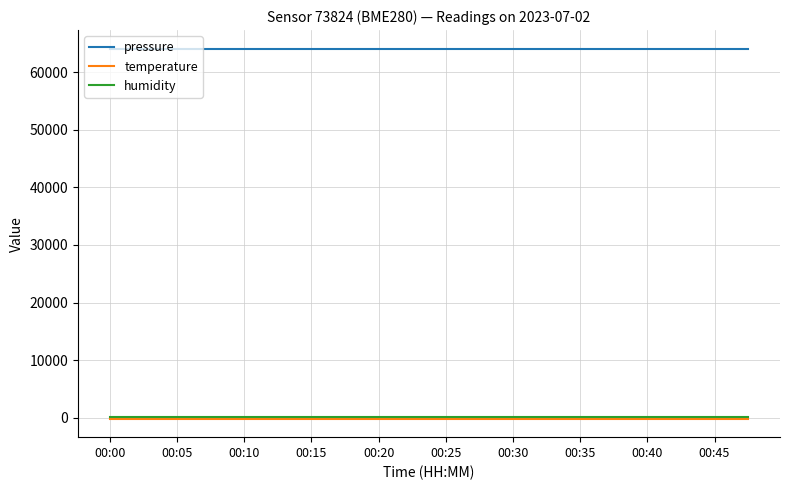

Which series has the largest total across all categories?

pressure